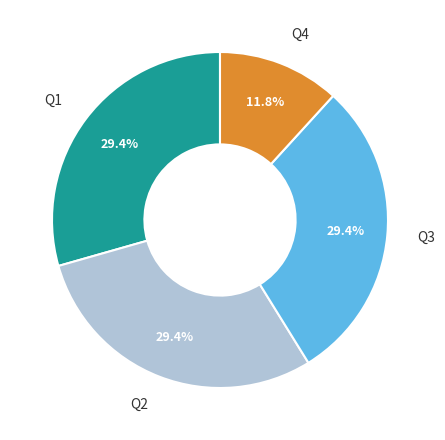

Between Q4 and Q2, which is larger?

Q2